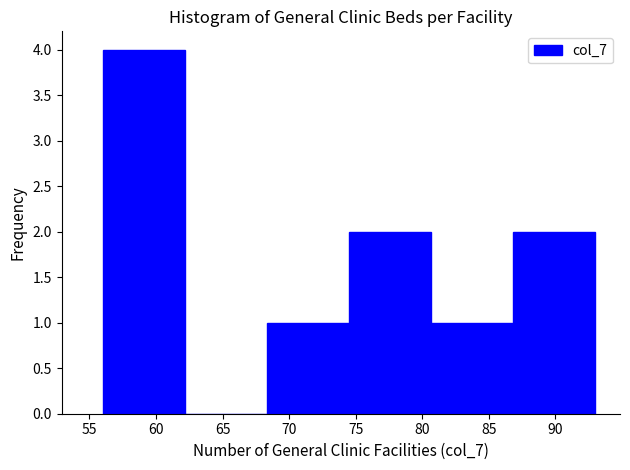

Which range on the x-axis has the tallest bar?

56.0 to 62.0